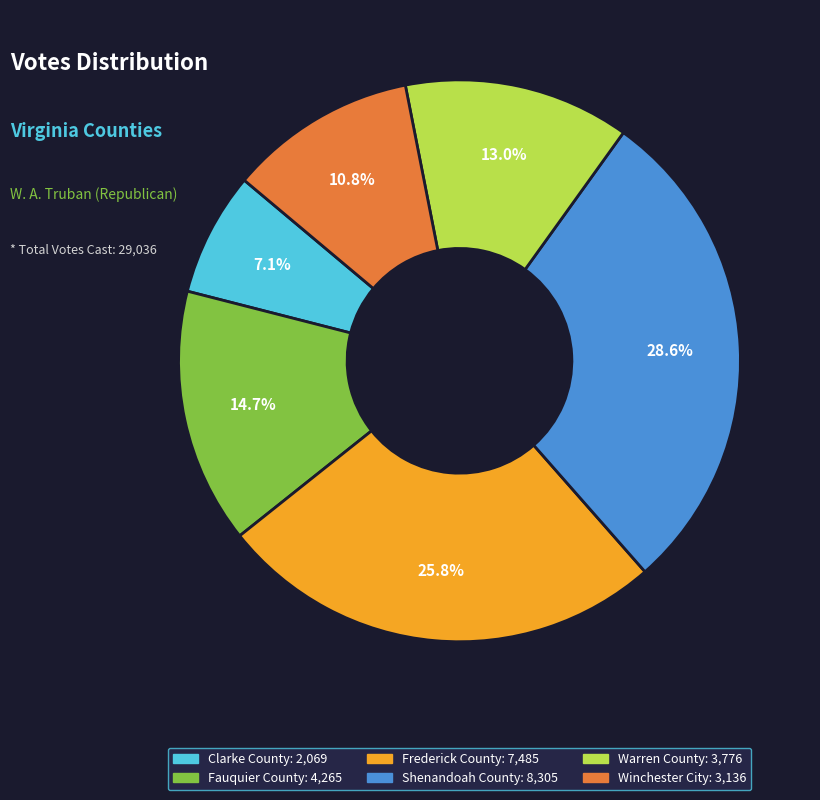

To the nearest percent, what portion does Winchester City represent?

11%